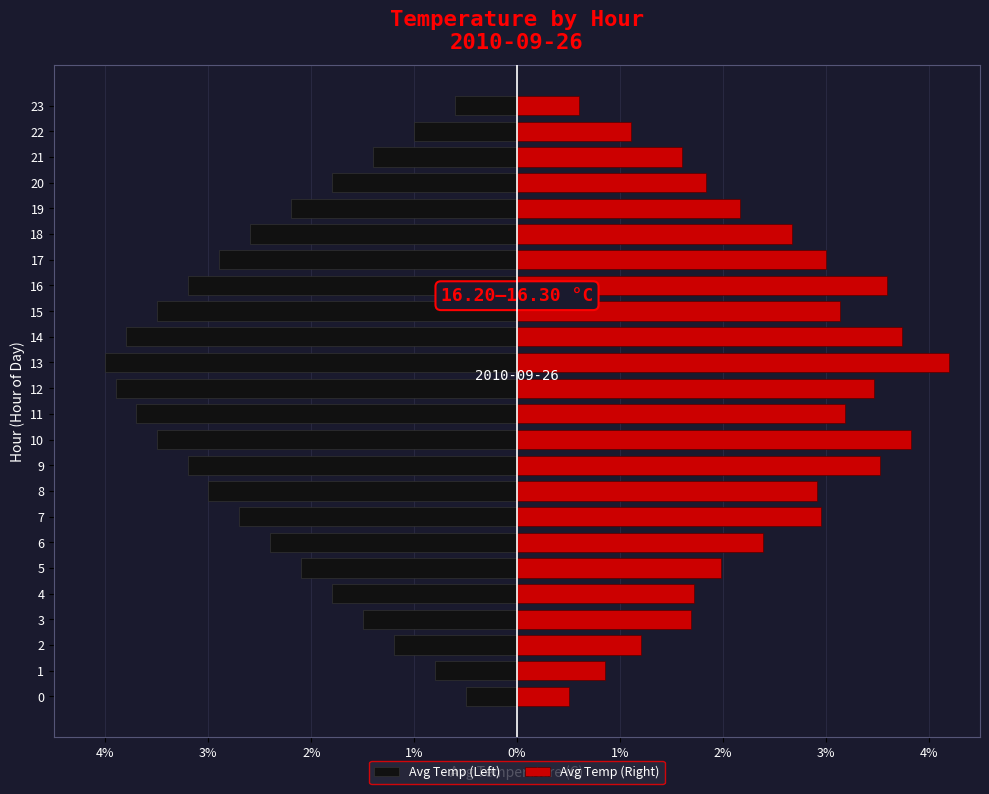

How many bars are there in total?

48